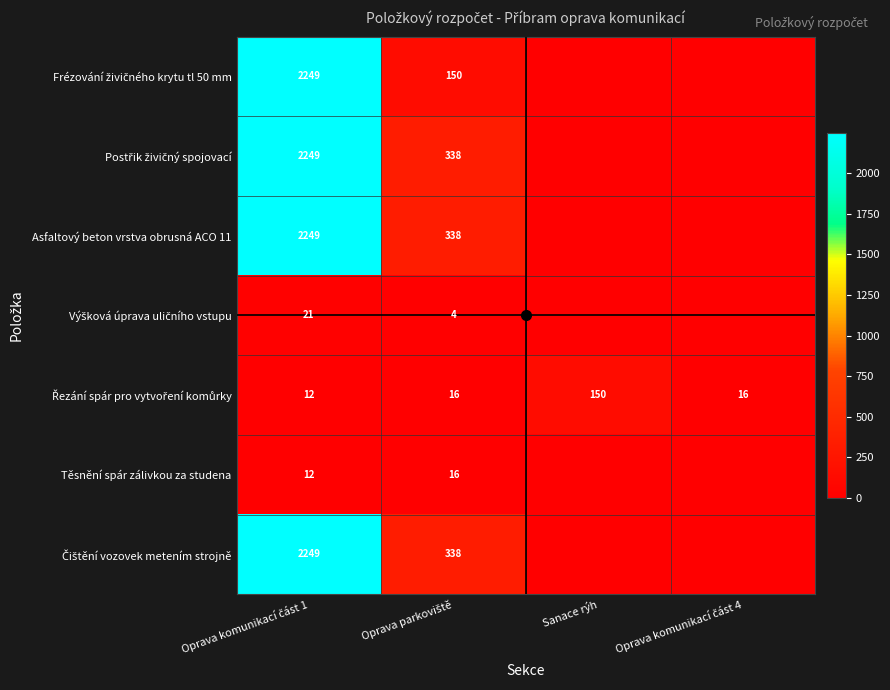

What is the total value across all series at Oprava komunikací část 1?

9041